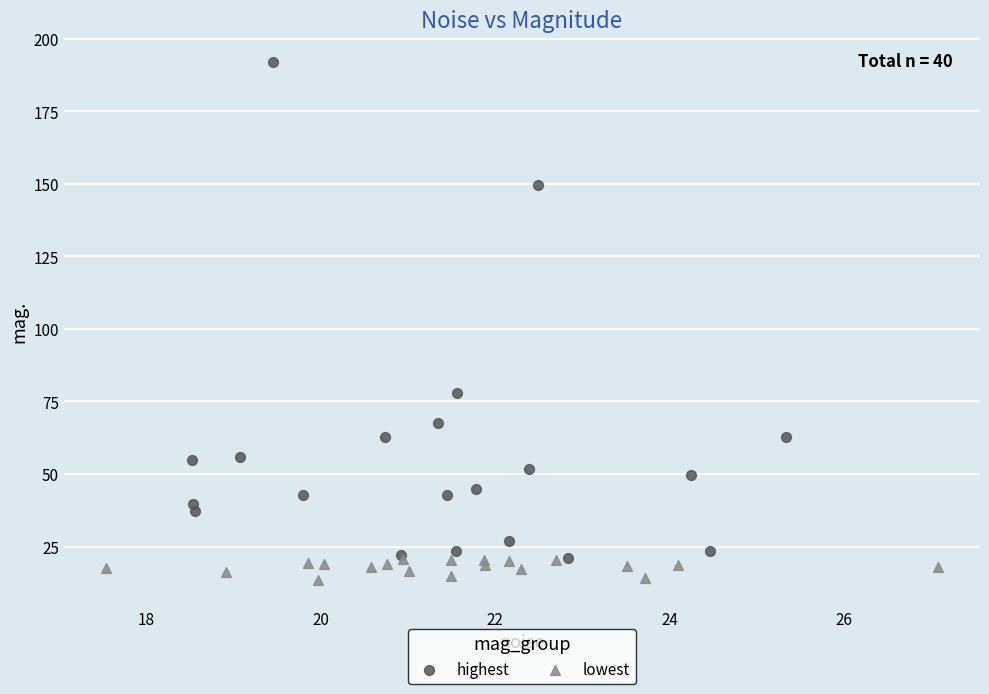

Which series has the largest Y range (max minus min)?

highest